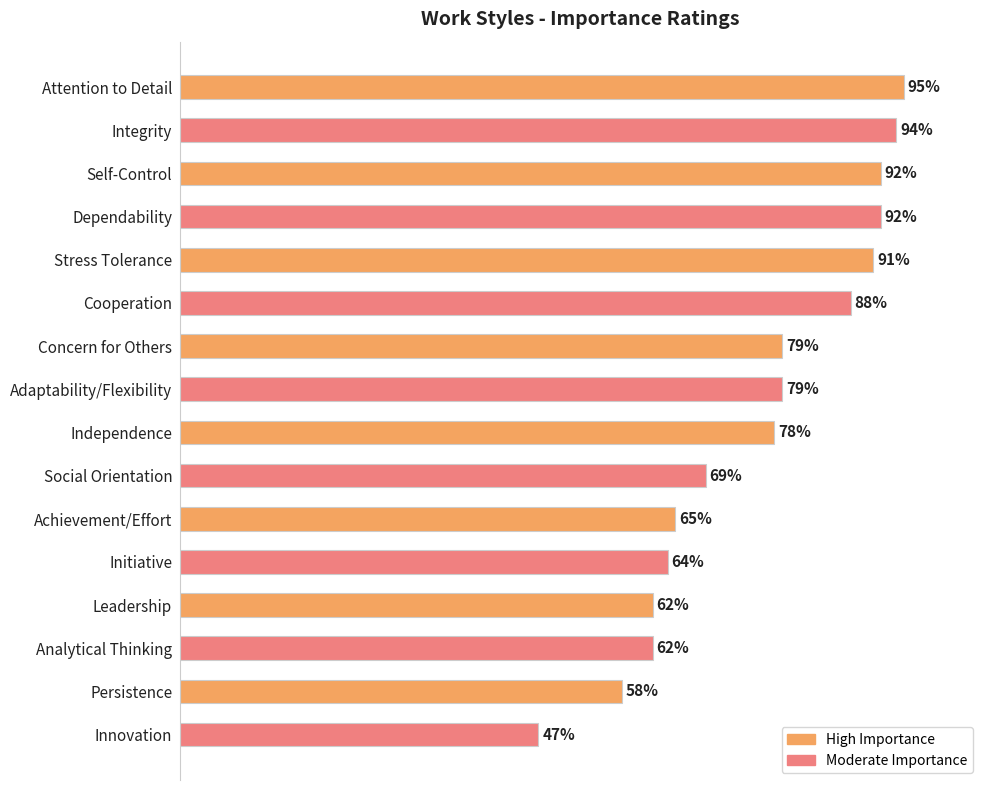

Which label corresponds to the largest value in the chart?

Attention to Detail